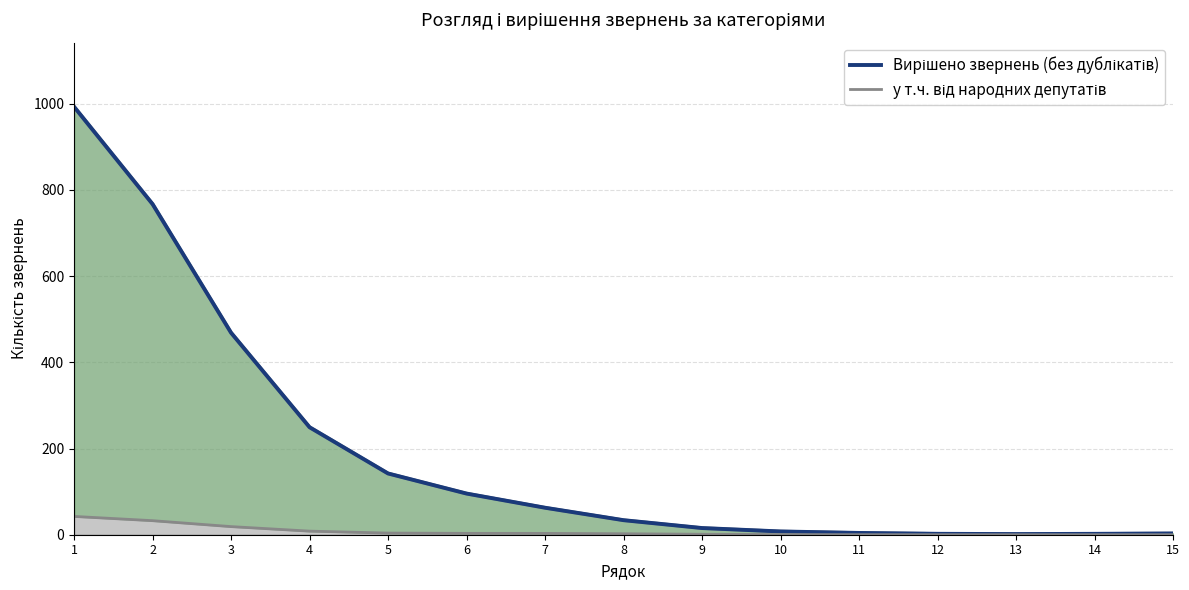

True or false: у т.ч. від народних депутатів and Вирішено звернень (без дублікатів) intersect in this chart.

False